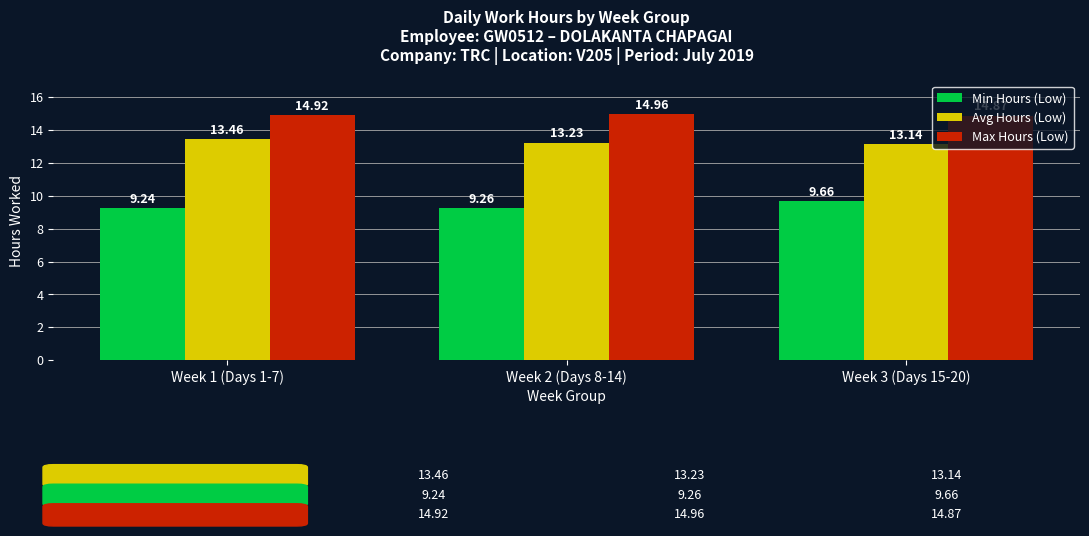

Reading left to right, list all the values displayed in this chart.

Min Hours (Low): Week 1 (Days 1-7)=9.2	Week 2 (Days 8-14)=9.3	Week 3 (Days 15-20)=9.7
Avg Hours (Low): Week 1 (Days 1-7)=13.5	Week 2 (Days 8-14)=13.2	Week 3 (Days 15-20)=13.1
Max Hours (Low): Week 1 (Days 1-7)=14.9	Week 2 (Days 8-14)=15.0	Week 3 (Days 15-20)=14.9